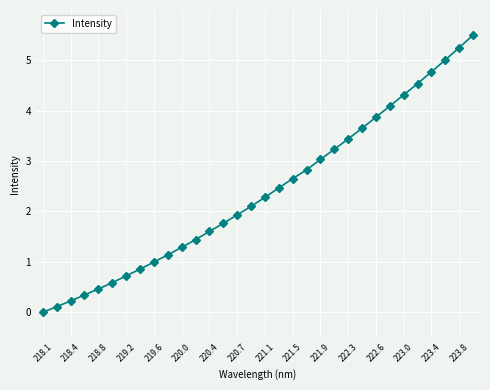

What is the average value?

2.4